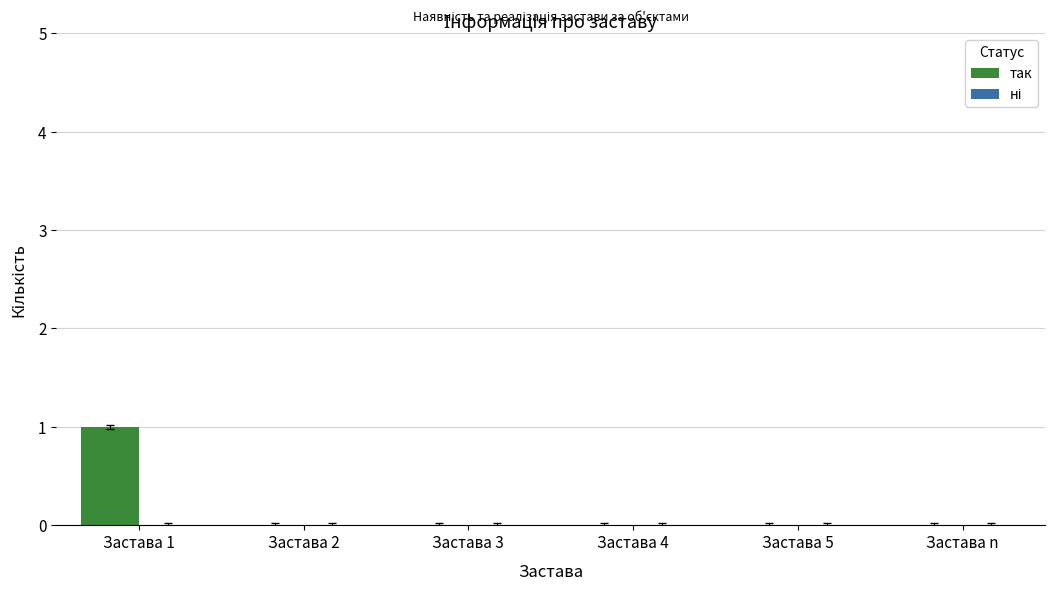

The value at Застава 2 is 0. True or false?

True